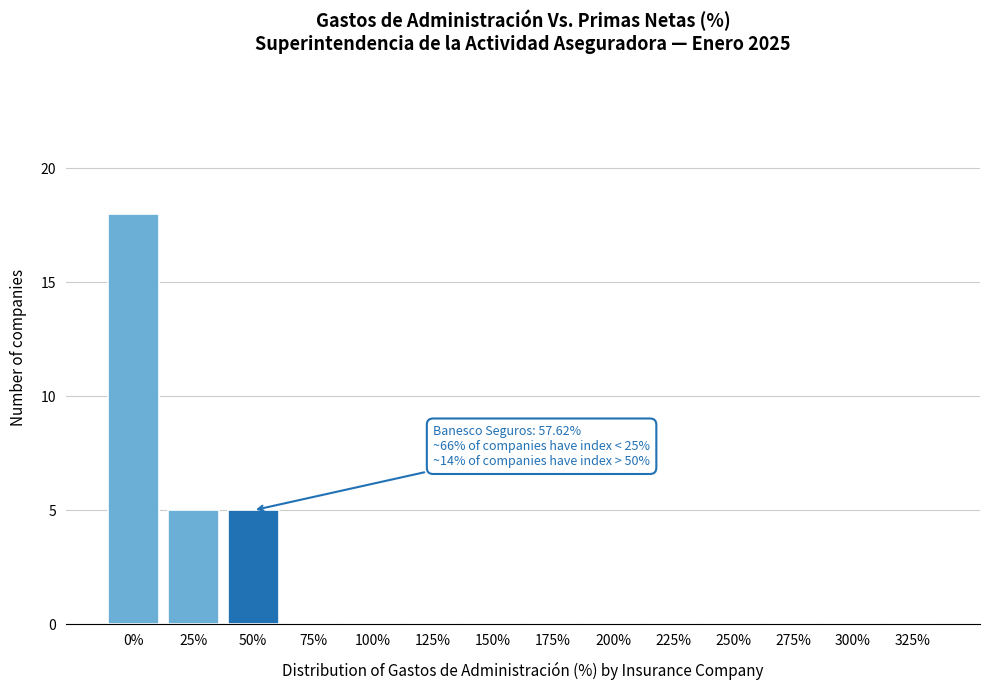

Reading left to right, what are all the values shown in this chart?

0%=18	25%=5	50%=5	75%=0	100%=0	125%=0	150%=0	175%=0	200%=0	225%=0	250%=0	275%=0	300%=0	325%=0